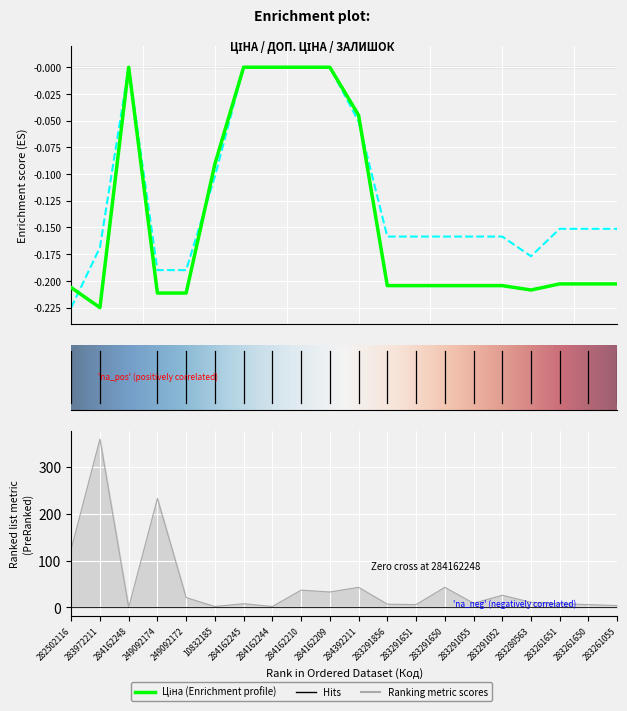

The Залишок series shows 18.9 at 283280563. True or false?

False